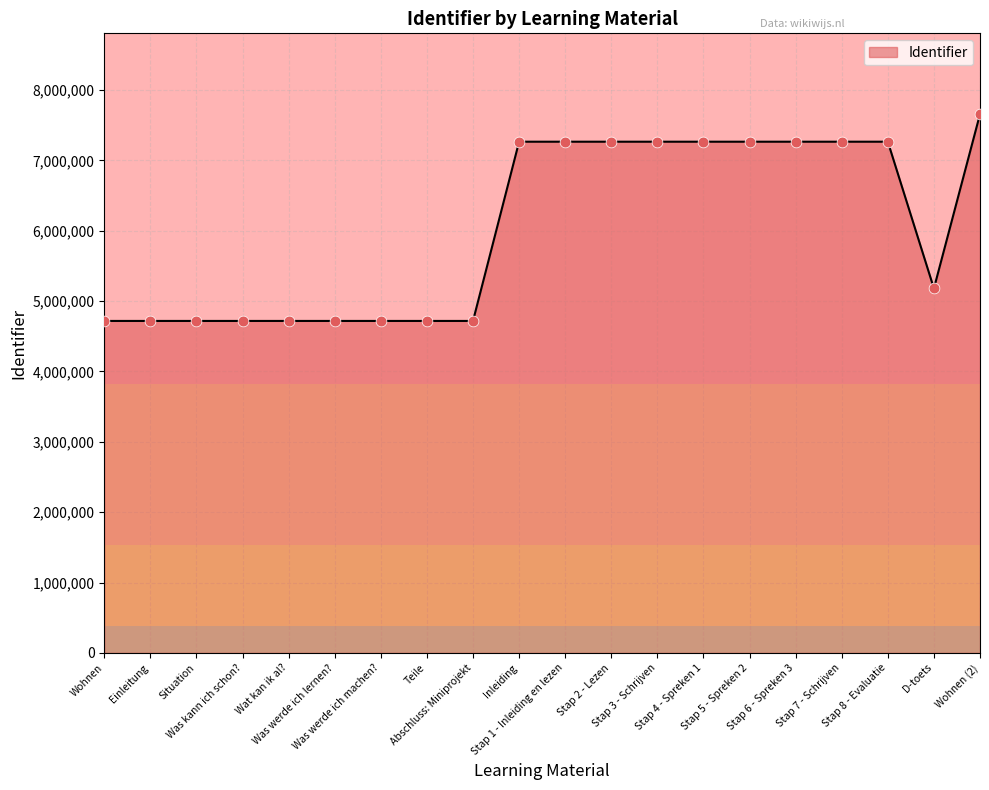

Between Stap 5 - Spreken 2 and Situation, which is larger?

Stap 5 - Spreken 2